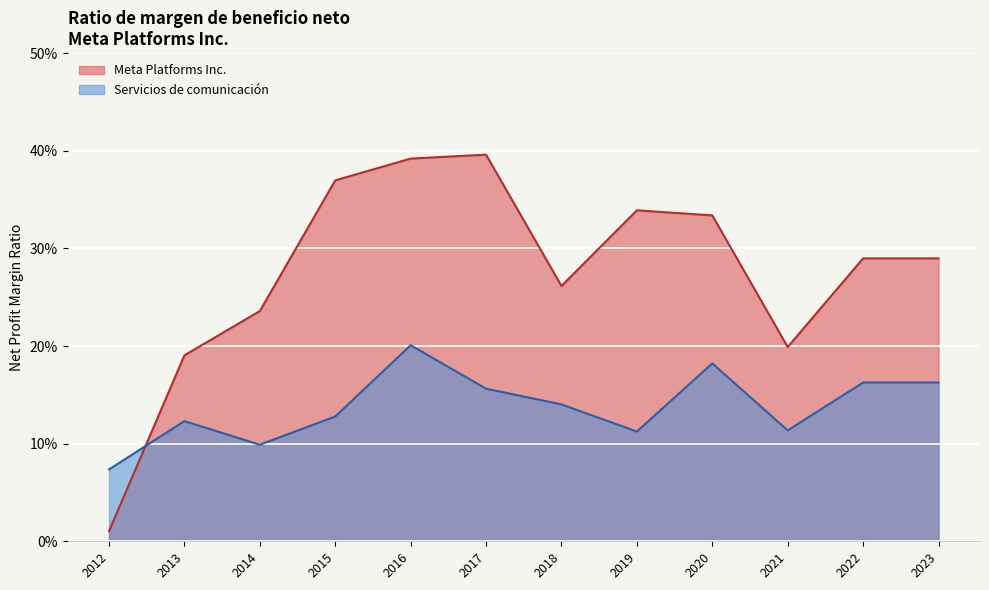

Between 2018 and 2015, which is larger?

2015